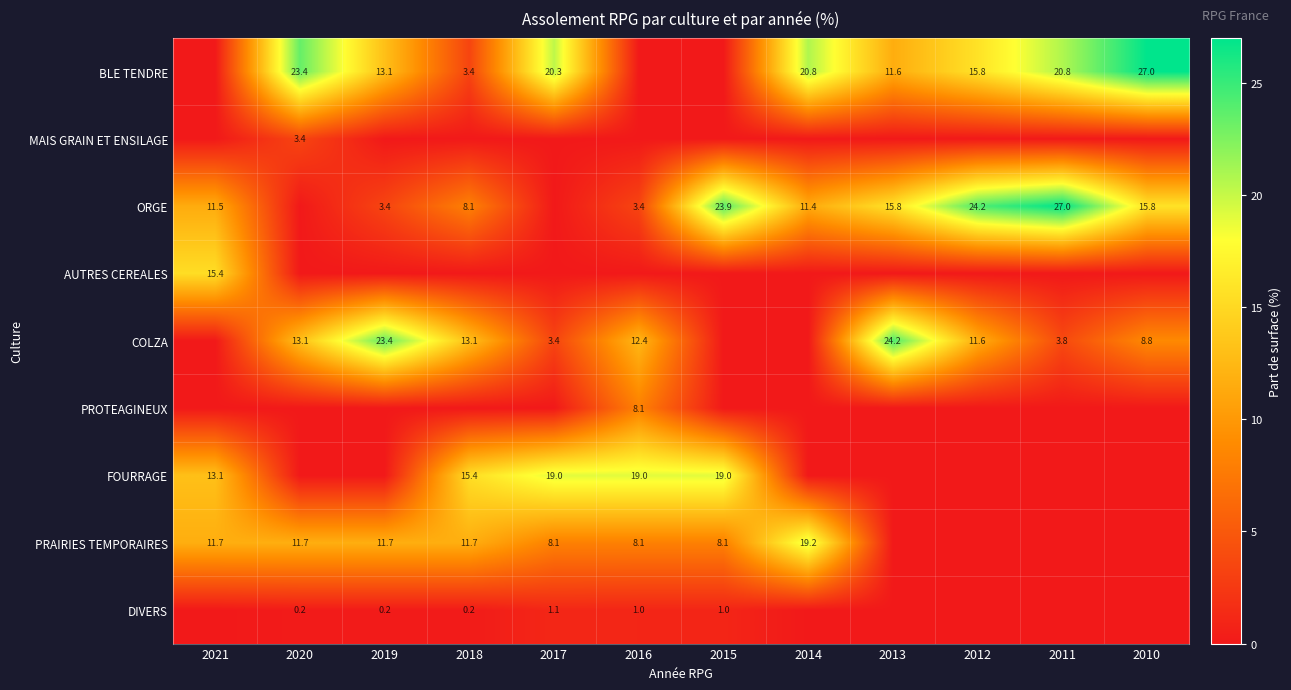

Is the value of PROTEAGINEUX at 2016 greater than the value of AUTRES CEREALES at 2020?

Yes